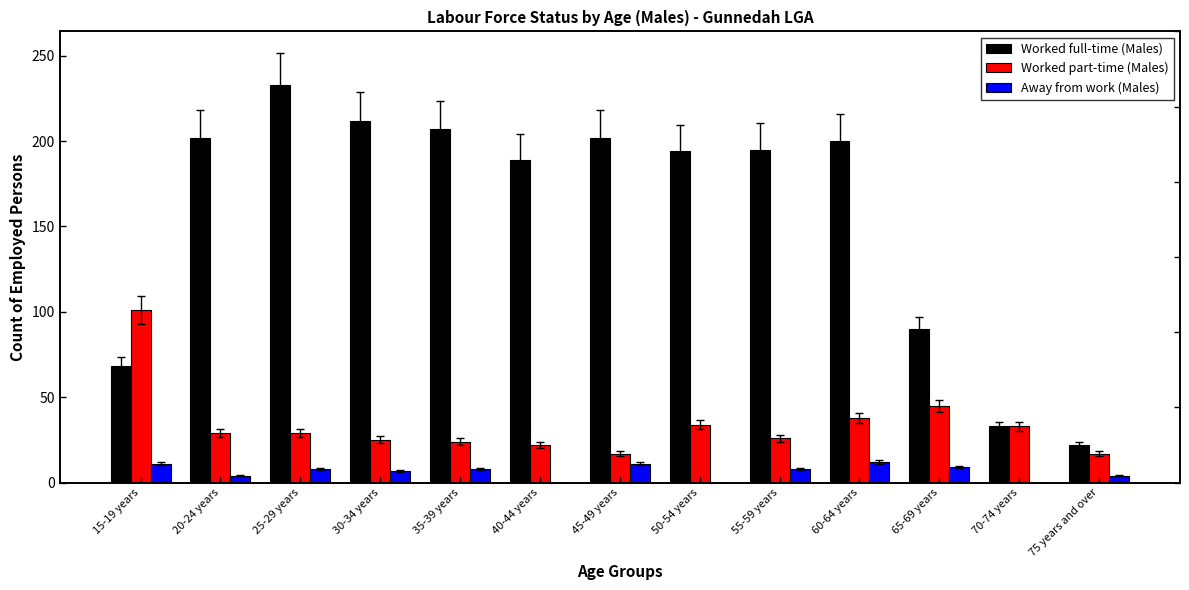

Reading left to right, what are all the values shown in this chart?

Worked full-time (Males): 68	202	233	212	207	189	202	194	195	200	90	33	22
Worked part-time (Males): 101	29	29	25	24	22	17	34	26	38	45	33	17
Away from work (Males): 11	4	8	7	8	0	11	0	8	12	9	0	4